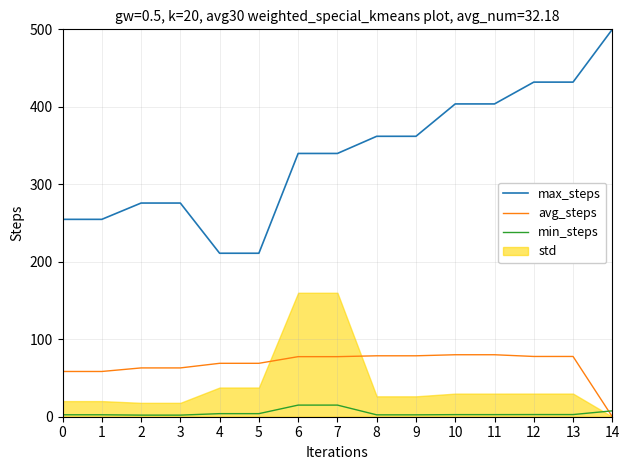

Is it true that max_steps equals 181.4 at 13?

False